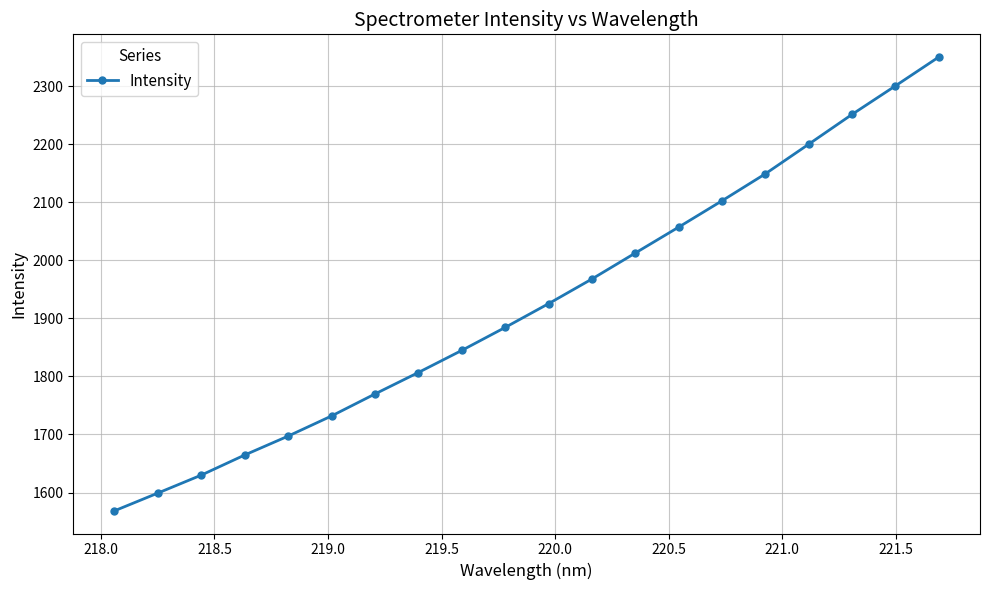

Is this an area chart (filled region under the line)?

No